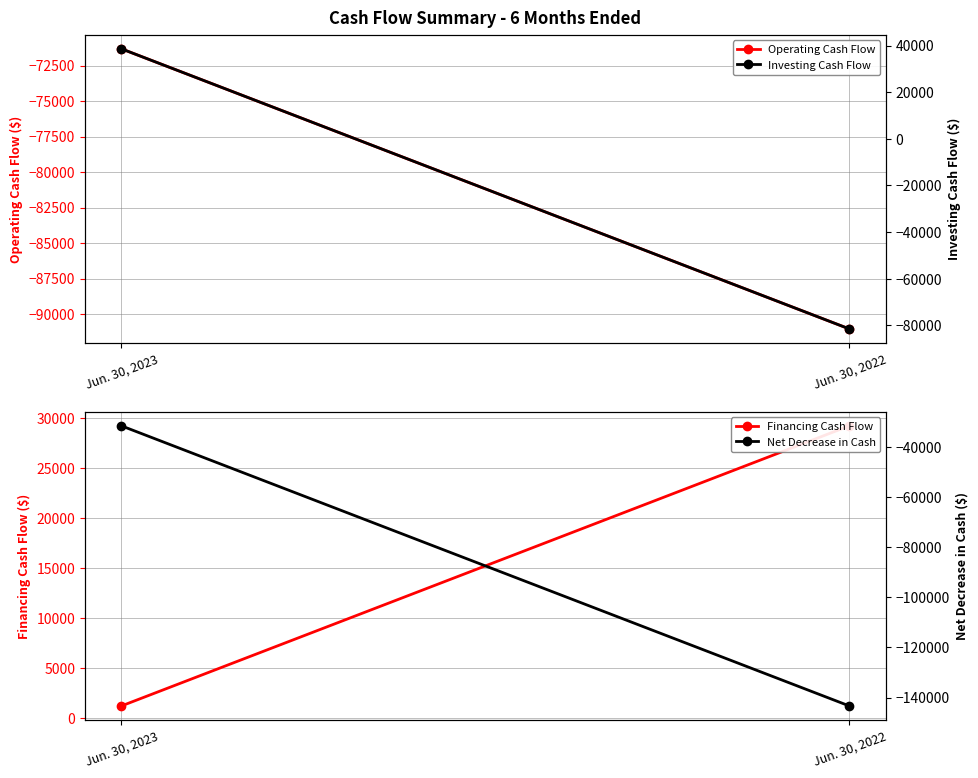

Which series has the largest total across all categories?

Financing Cash Flow